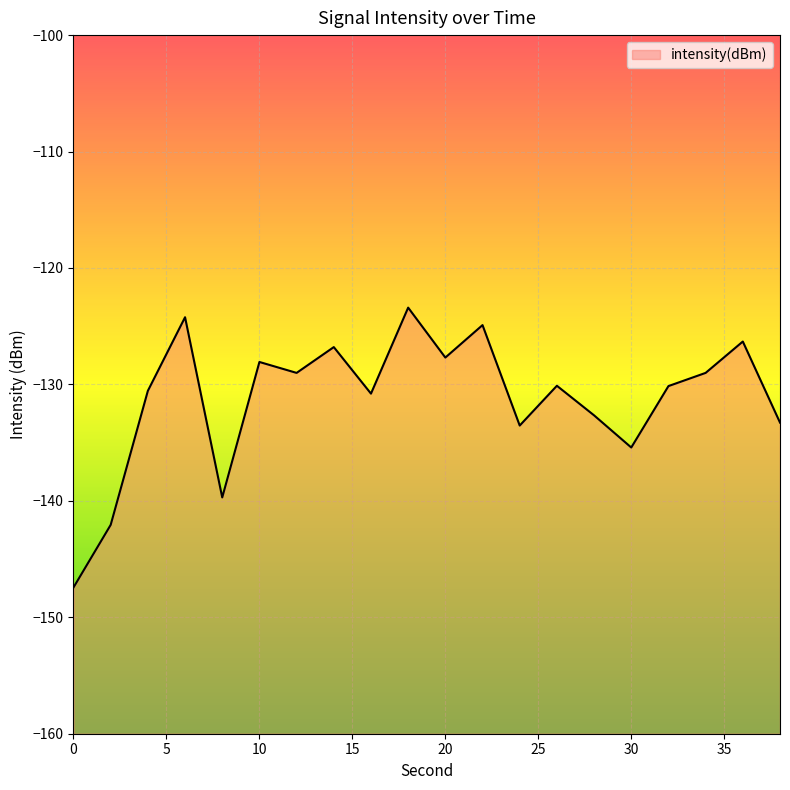

Reading left to right, transcribe all the data shown in this chart.

-147.4	-142.1	-130.5	-124.2	-139.7	-128.1	-129.0	-126.8	-130.8	-123.4	-127.7	-124.9	-133.5	-130.1	-132.7	-135.4	-130.1	-129.0	-126.3	-133.3